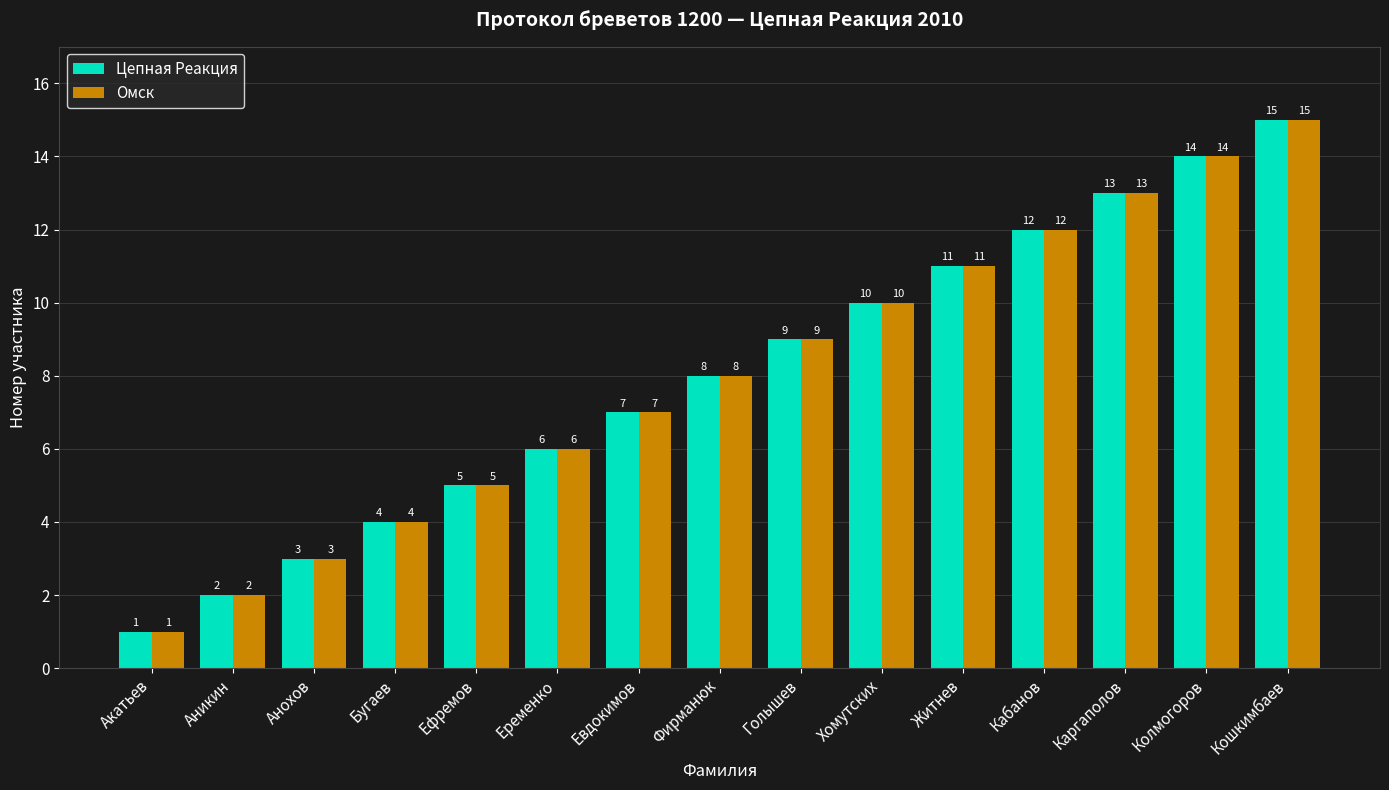

What are all the series names shown in the legend?

Цепная Реакция, Омск